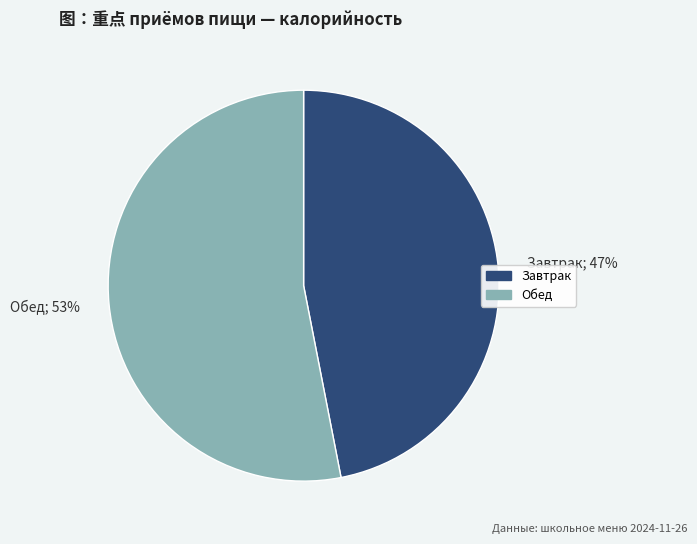

Does Обед represent more than half of the total?

Yes